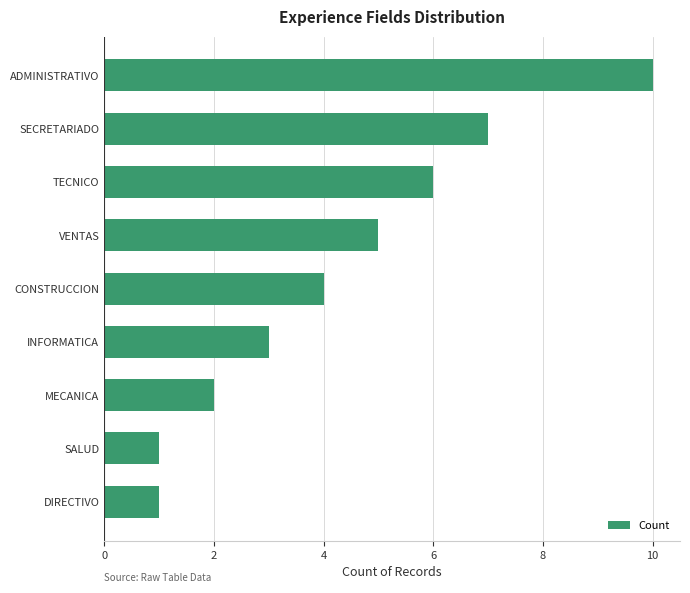

Reading top to bottom, list all the values displayed in this chart.

ADMINISTRATIVO=10	SECRETARIADO=7	TECNICO=6	VENTAS=5	CONSTRUCCION=4	INFORMATICA=3	MECANICA=2	SALUD=1	DIRECTIVO=1